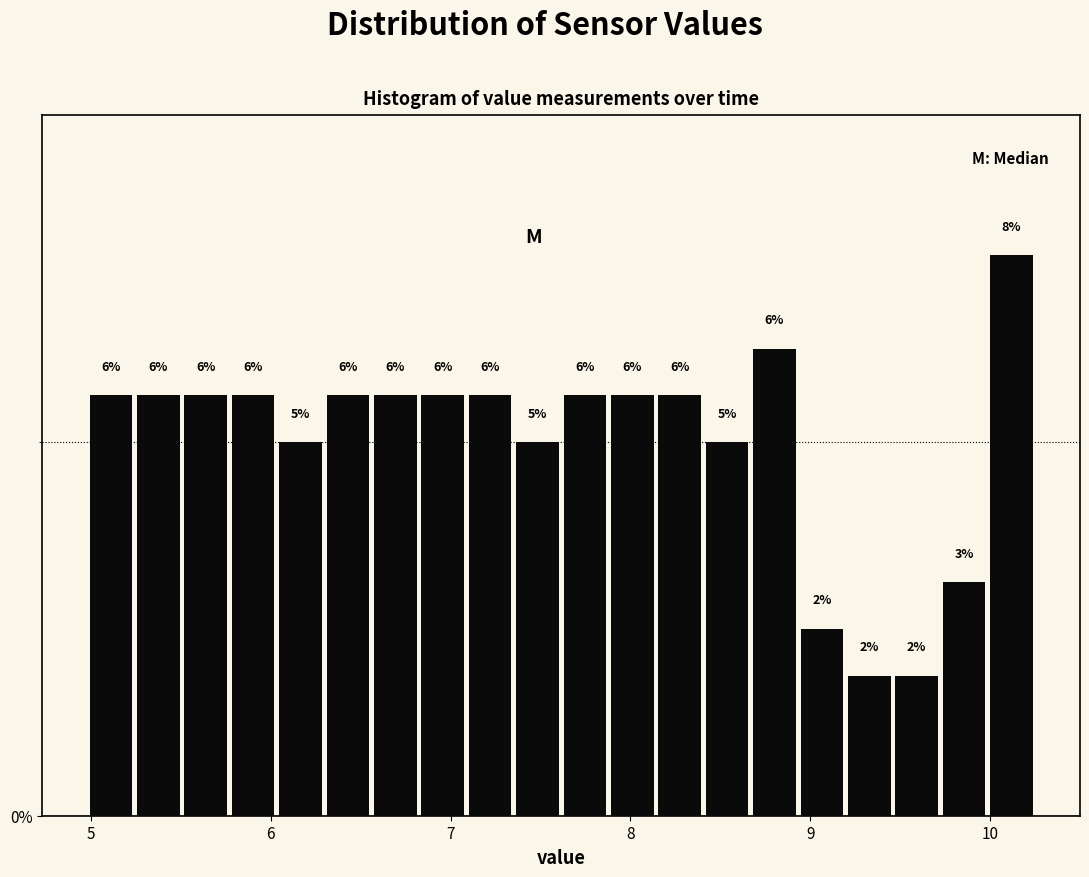

Around what value on the x-axis is the tallest bar? Give the approximate position of its centre, as read against the axis.

10.1